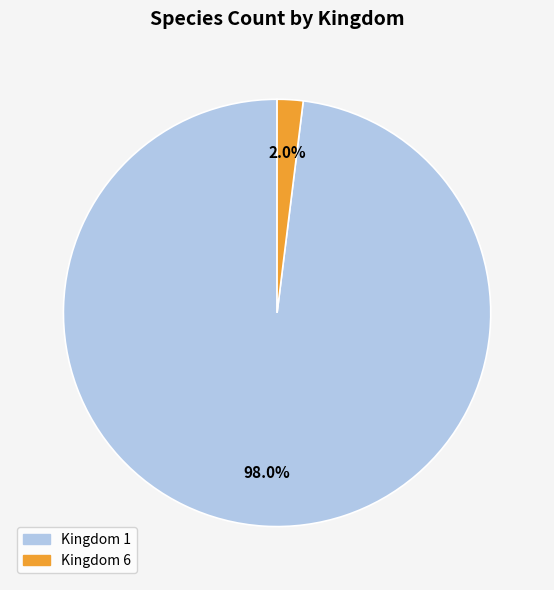

Does any single category account for the majority?

Yes